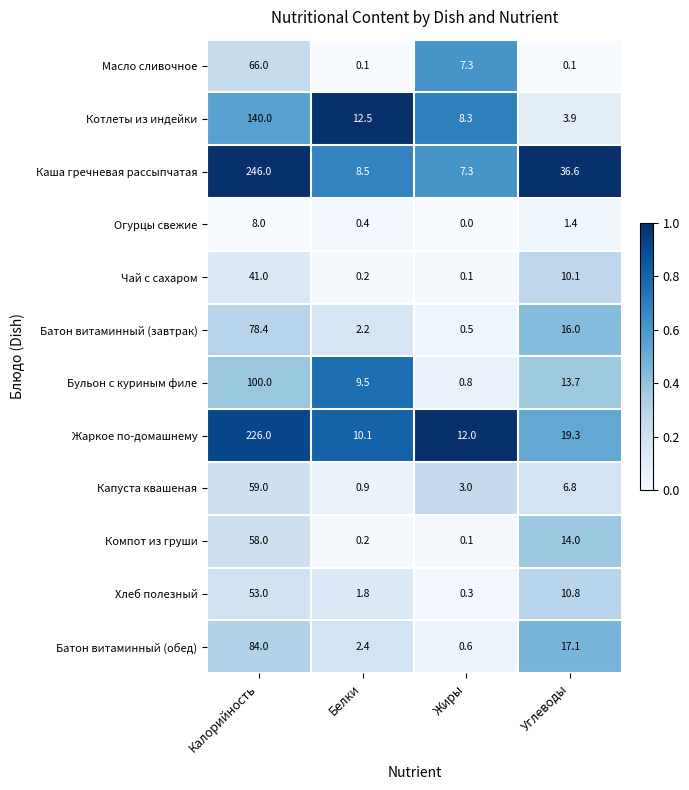

At how many categories does at least one series exceed 0?

4